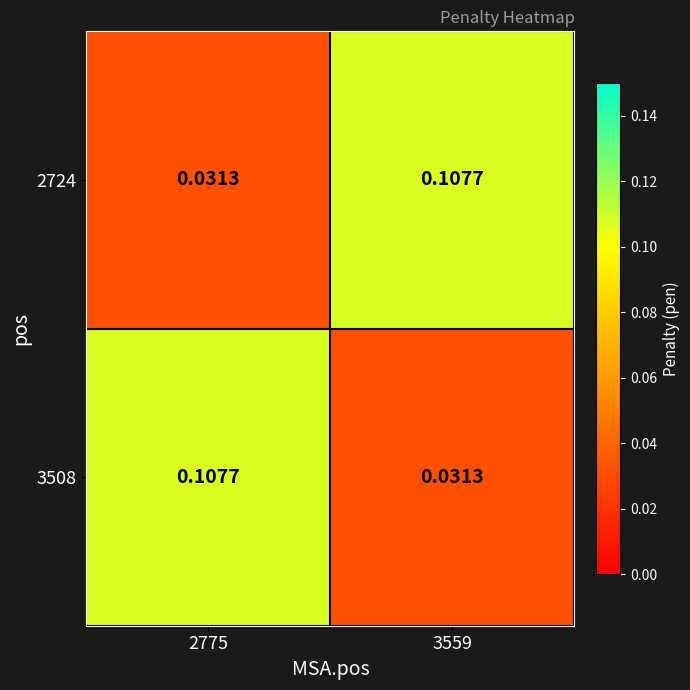

Is the value of 2724 at 3559 greater than the value of 3508 at 3559?

Yes